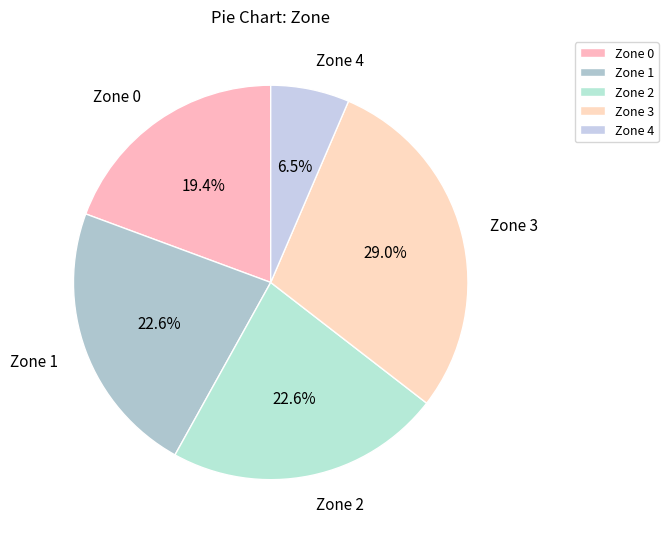

Which has a higher value, Zone 1 or Zone 0?

Zone 1